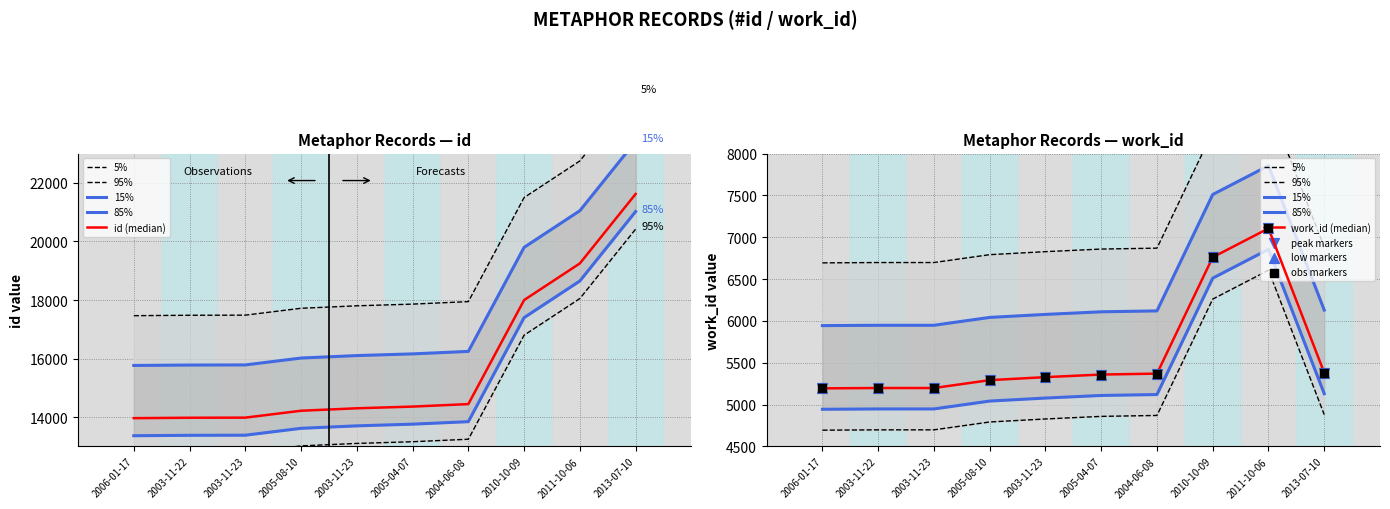

At which category is the sum across all series the highest?

2013-07-10